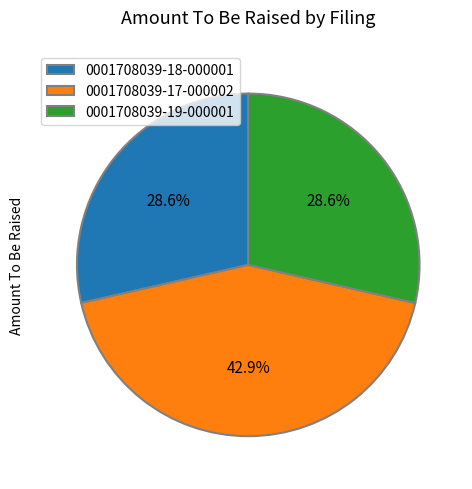

To the nearest percent, what is the combined percentage of 0001708039-17-000002 and 0001708039-19-000001?

71%